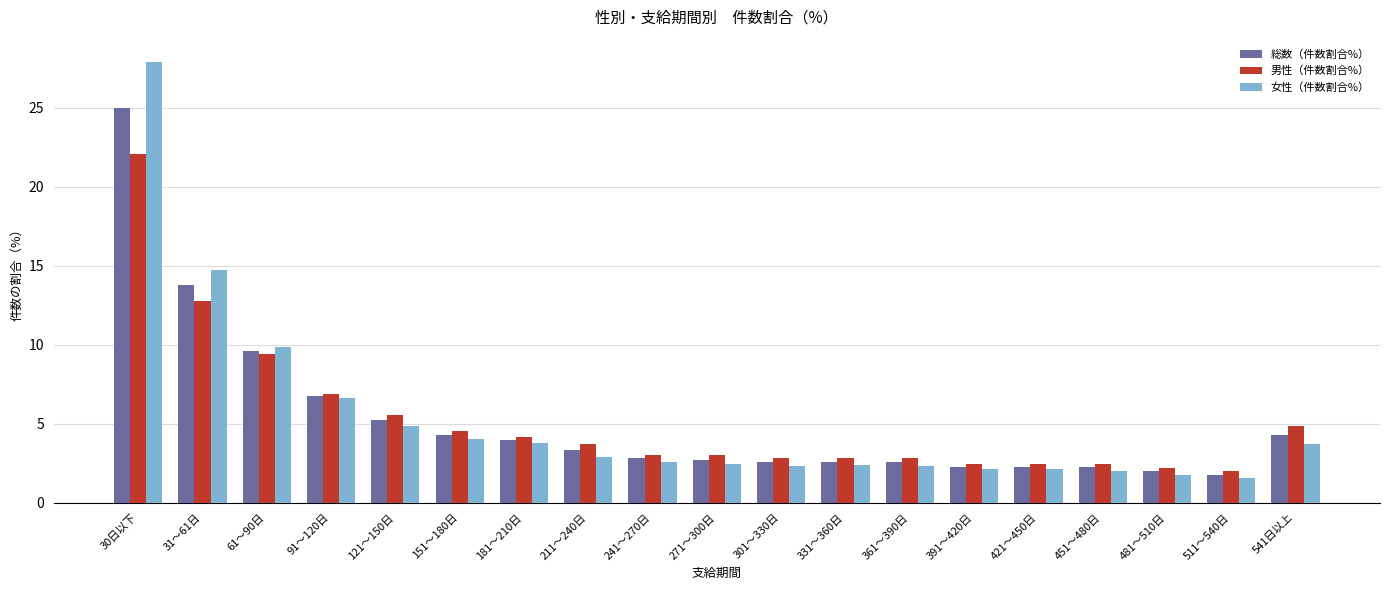

How many series are shown in this chart?

3